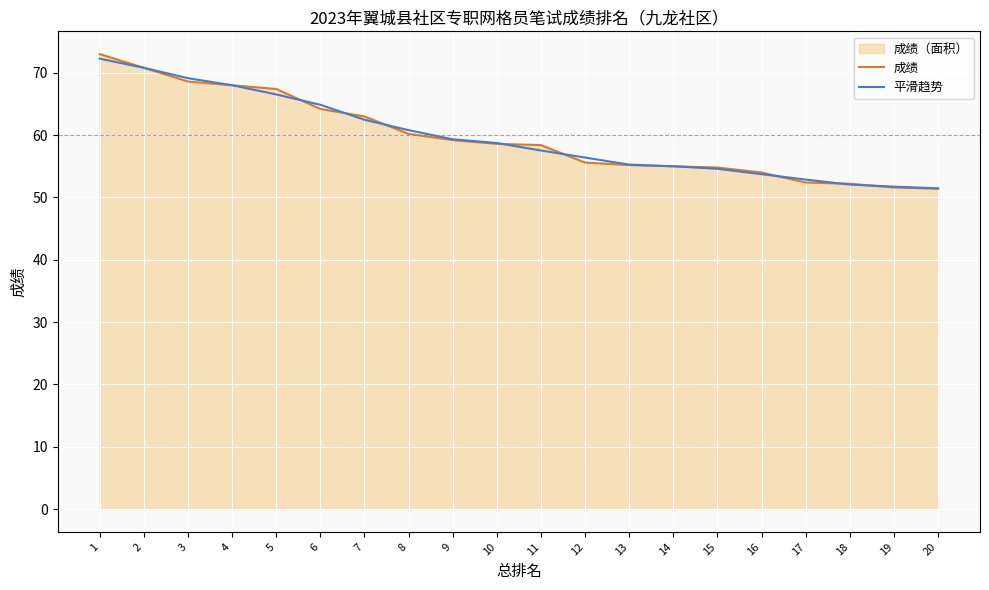

What is the spread (max minus min) of values at 6?

0.7